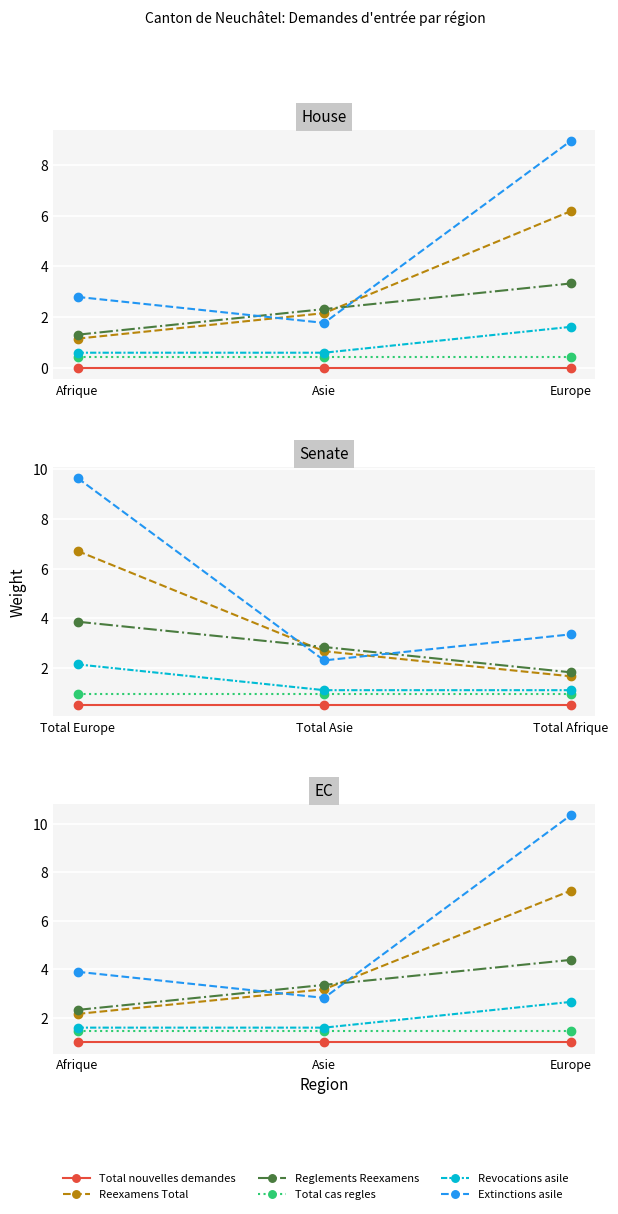

Reading left to right, extract all data points from this chart.

Total nouvelles demandes: Afrique=1.0	Asie=1.0	Europe=1.0
Reexamens Total: Afrique=2.2	Asie=3.2	Europe=7.2
Reglements Reexamens: Afrique=2.3	Asie=3.4	Europe=4.4
Total cas regles: Afrique=1.4	Asie=1.4	Europe=1.4
Revocations asile: Afrique=1.6	Asie=1.6	Europe=2.7
Extinctions asile: Afrique=3.9	Asie=2.8	Europe=10.3